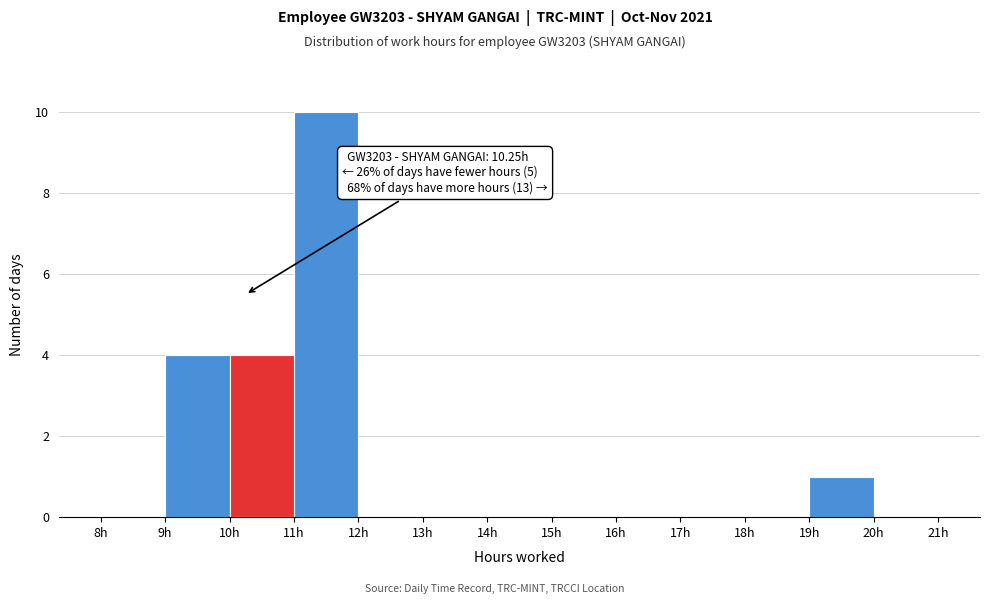

Which range on the x-axis has the tallest bar?

11 to 12